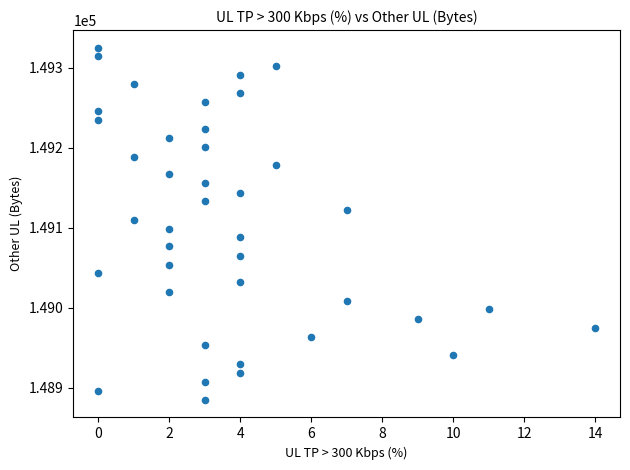

What is the range of Y values (max minus min)?

440